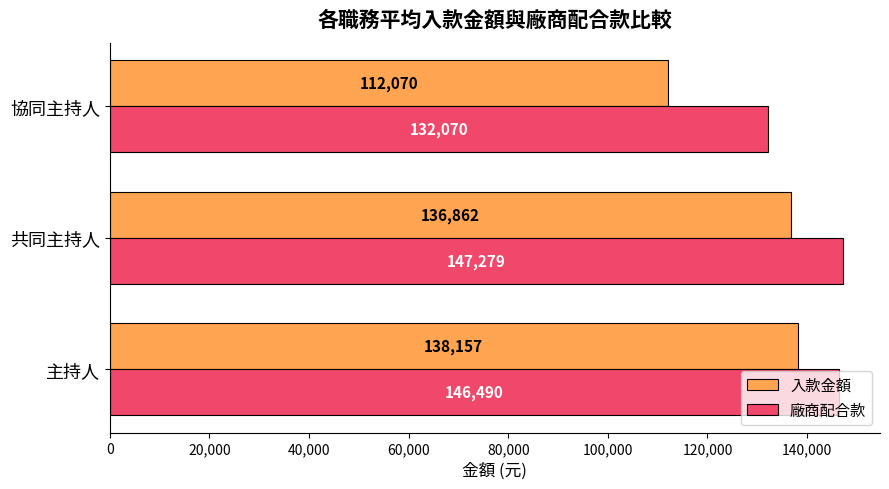

Rank the categories by 廠商配合款 value from highest to lowest.

共同主持人, 主持人, 協同主持人